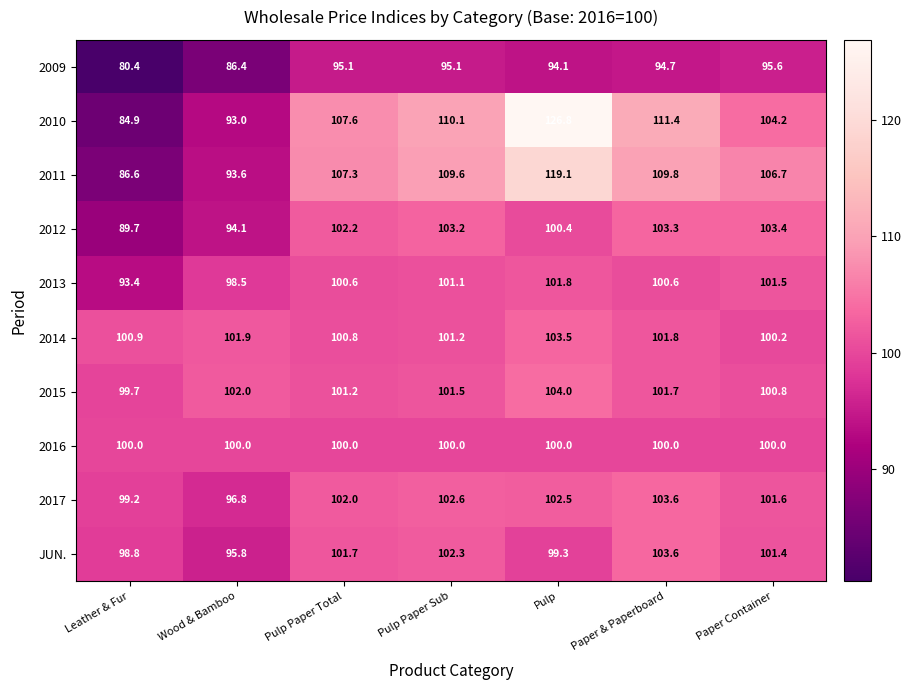

What is the total value across all series at Leather & Fur?

933.6